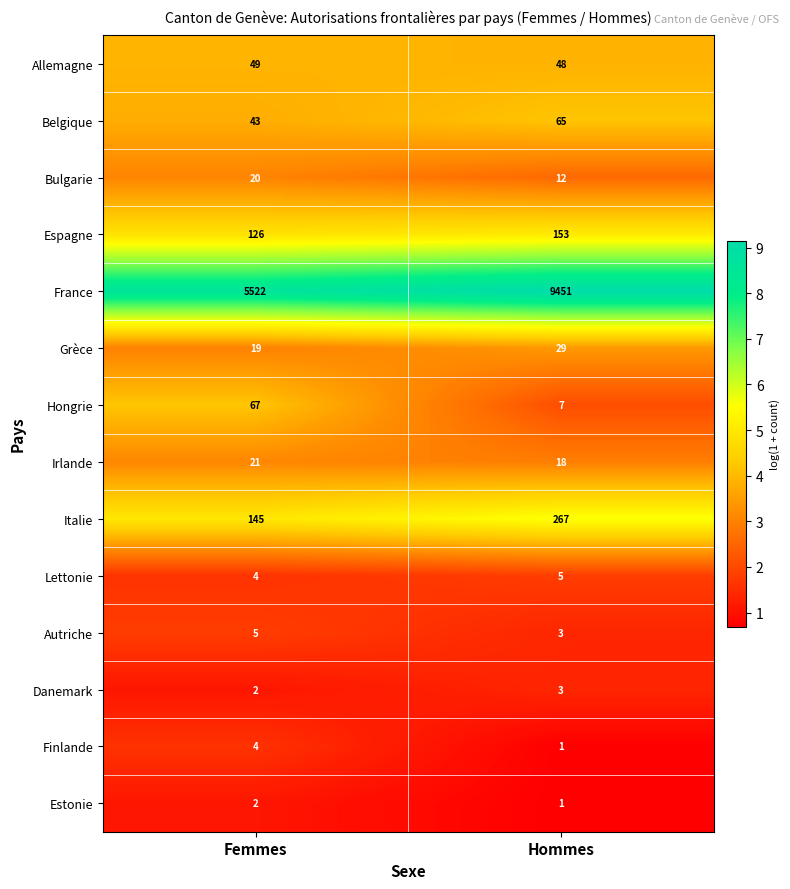

Which series has the largest range (max minus min)?

France